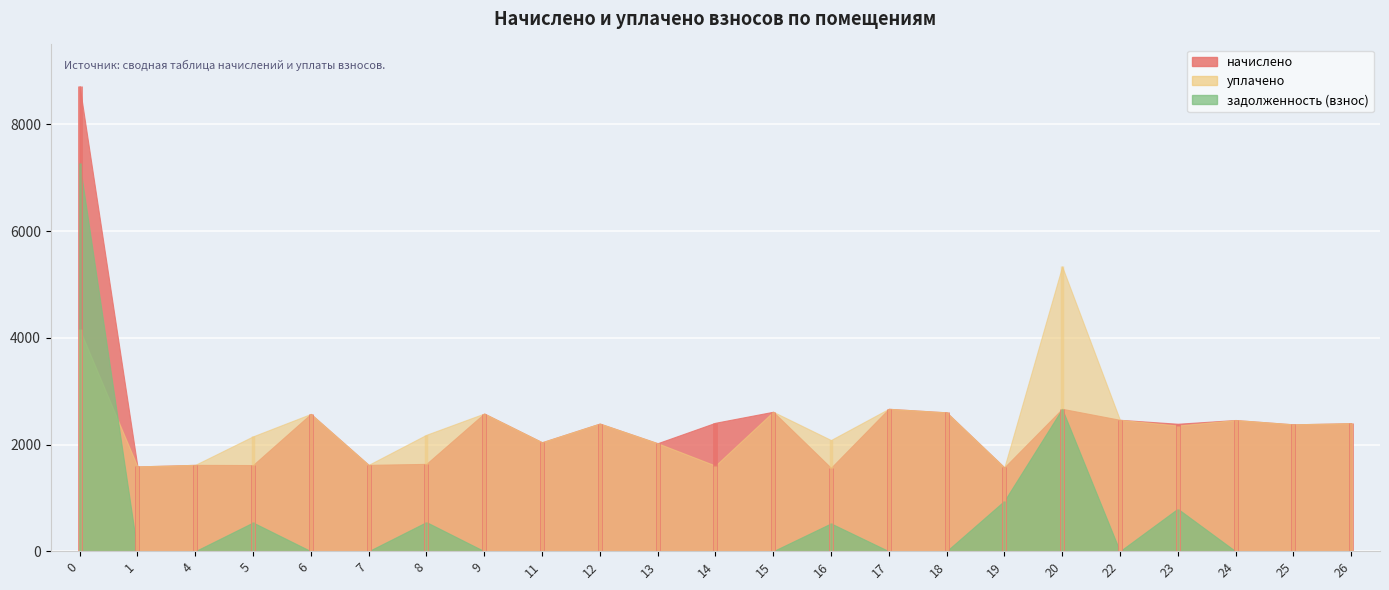

What is the average value of the задолженность (взнос) series?

578.0